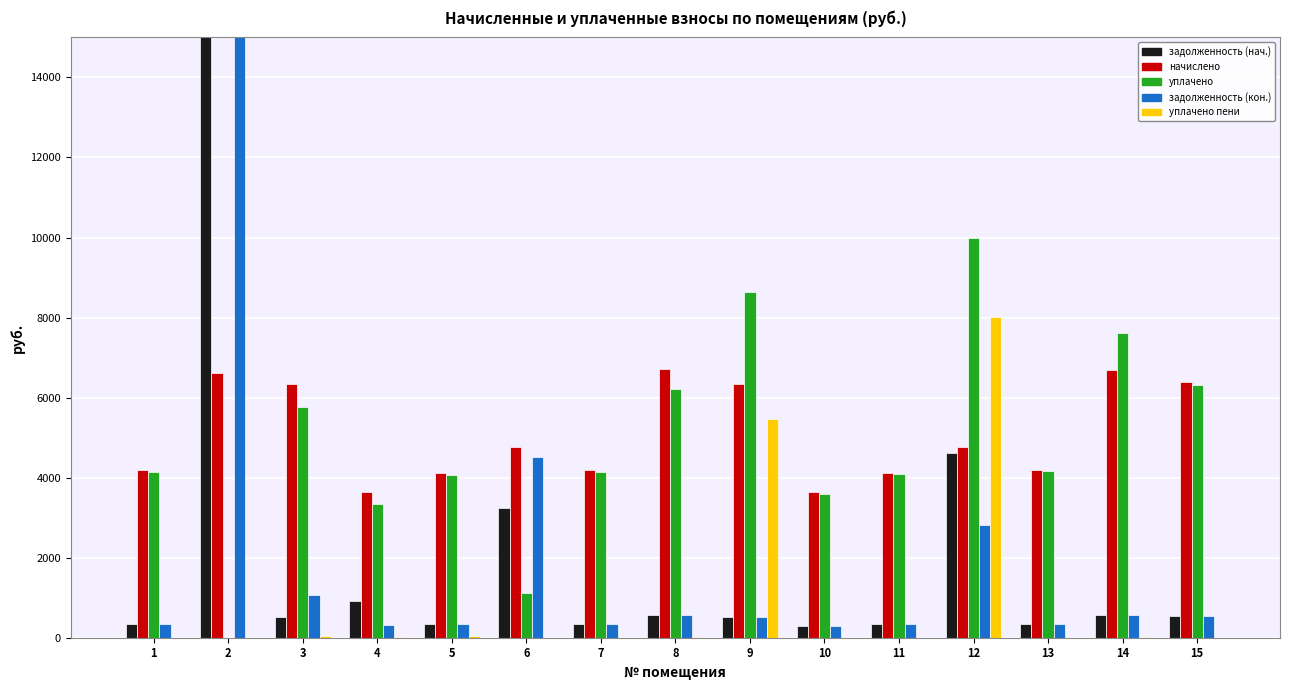

At how many categories does at least one series exceed 58659?

1